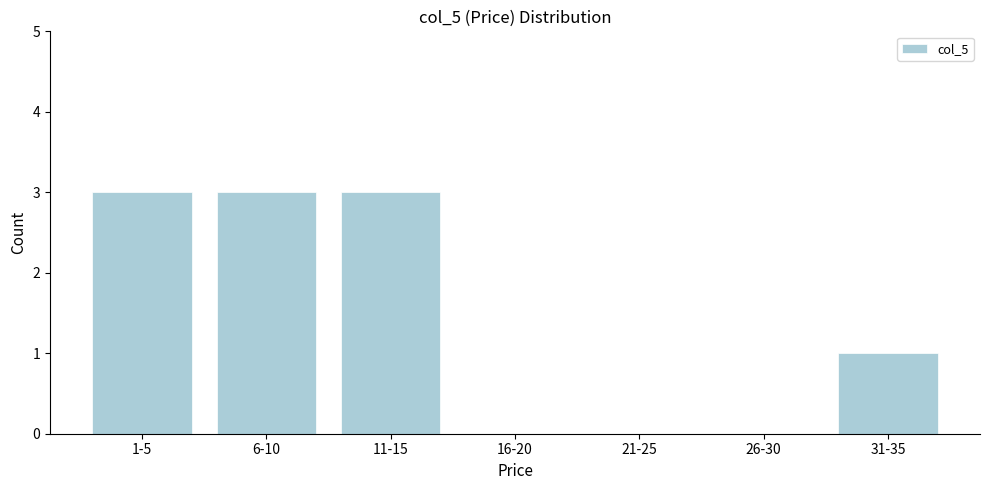

Reading right to left, list all the values displayed in this chart.

31-35=1	26-30=0	21-25=0	16-20=0	11-15=3	6-10=3	1-5=3